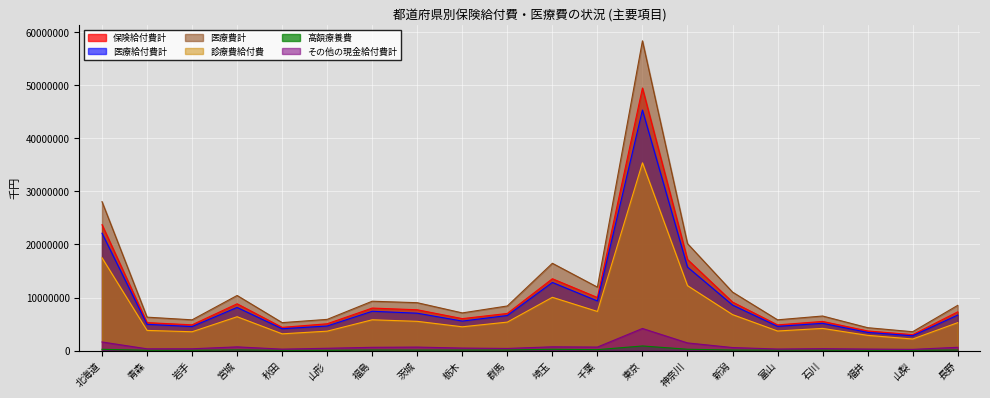

The 医療給付費計 series shows 4623753.2 at 山形. True or false?

True